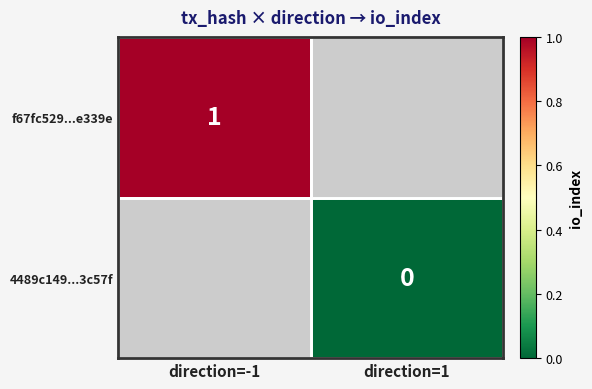

Is it true that f67fc529...e339e equals 0 at direction=-1?

False